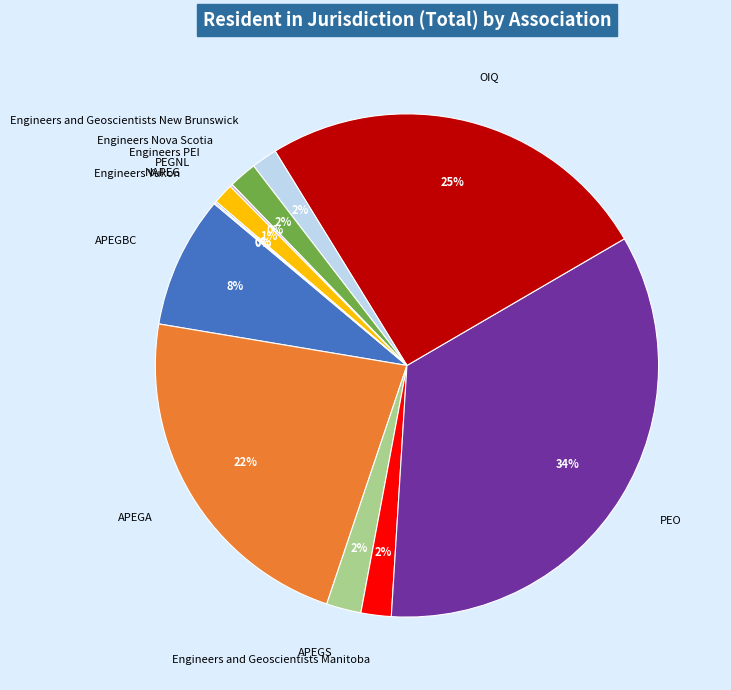

To the nearest percent, what is the average slice percentage?

8%